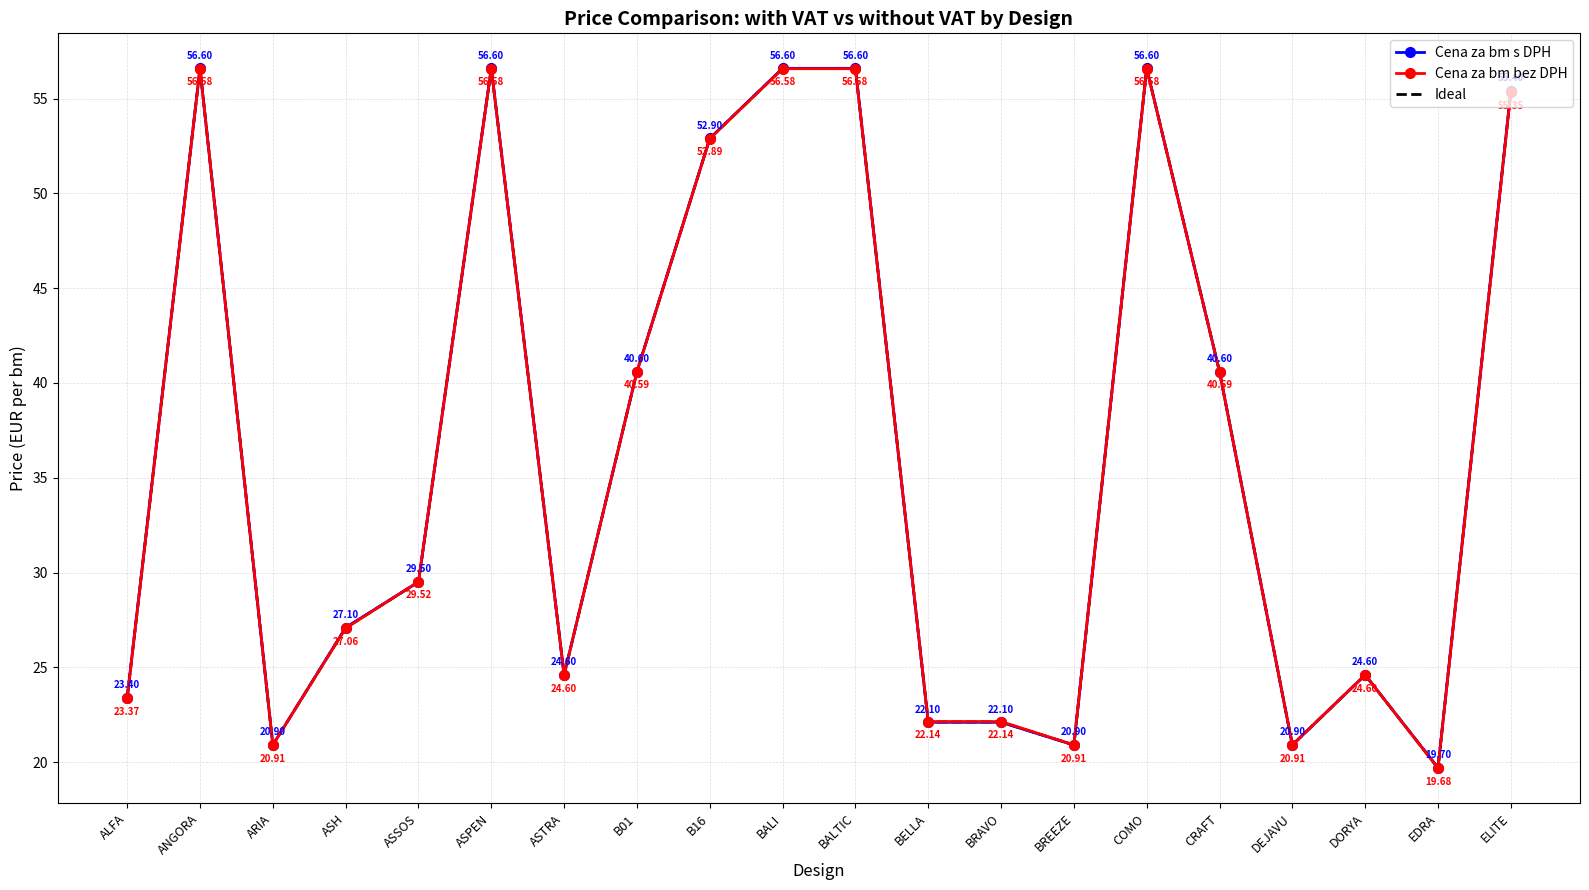

What is the difference between the Cena za bm bez DPH values at COMO and DEJAVU?

35.7